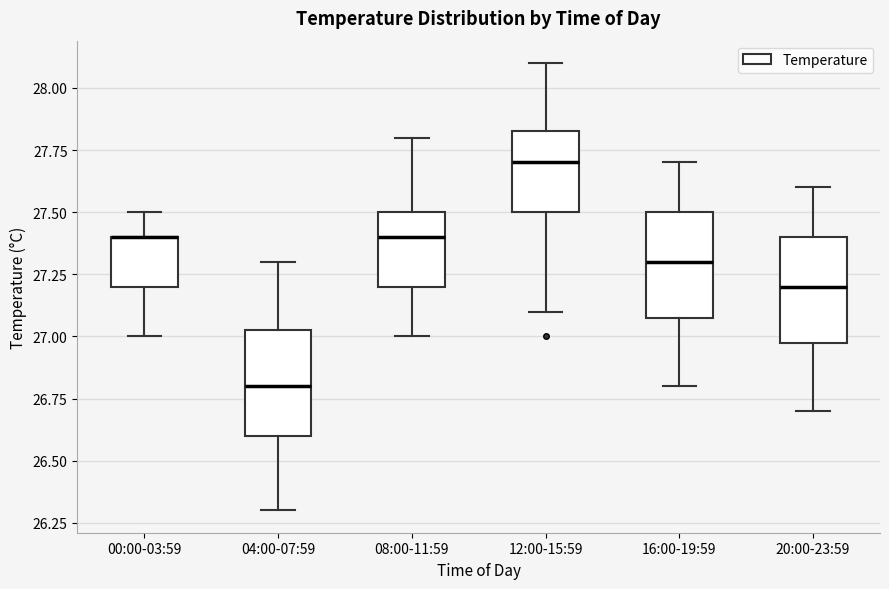

Where is the lower edge of the box for 00:00-03:59 on the y-axis? The values are not printed on the chart, so give them approximately, as read against the axis.

27.20